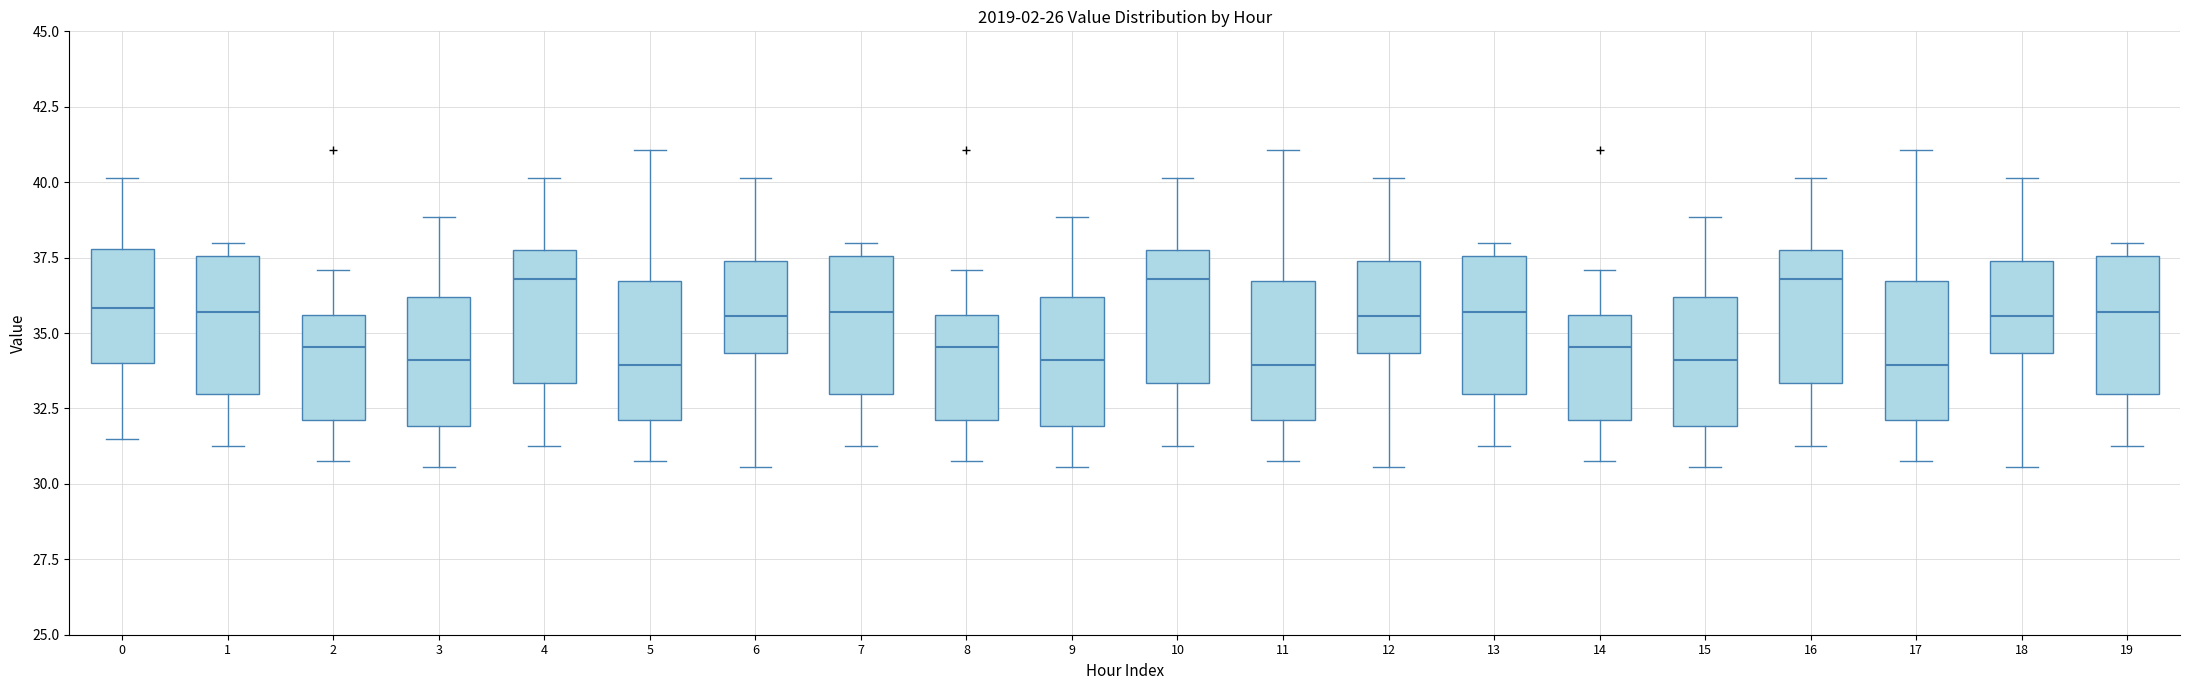

Reading left to right, transcribe this box plot: for each box, give where its median line is, the range the box spans, and where its two whiskers end, as read against the y-axis. The values are not printed on the chart, so give them approximately, as read against the axis.

0: median 36.0, box 34.0 to 38.0, whiskers 31.5 to 40.0
1: median 35.5, box 33.0 to 37.5, whiskers 31.5 to 38.0
2: median 34.5, box 32.0 to 35.5, whiskers 31.0 to 37.0
3: median 34.0, box 32.0 to 36.0, whiskers 30.5 to 39.0
4: median 37.0, box 33.5 to 37.5, whiskers 31.5 to 40.0
5: median 34.0, box 32.0 to 36.5, whiskers 31.0 to 41.0
6: median 35.5, box 34.5 to 37.5, whiskers 30.5 to 40.0
7: median 35.5, box 33.0 to 37.5, whiskers 31.5 to 38.0
8: median 34.5, box 32.0 to 35.5, whiskers 31.0 to 37.0
9: median 34.0, box 32.0 to 36.0, whiskers 30.5 to 39.0
10: median 37.0, box 33.5 to 37.5, whiskers 31.5 to 40.0
11: median 34.0, box 32.0 to 36.5, whiskers 31.0 to 41.0
12: median 35.5, box 34.5 to 37.5, whiskers 30.5 to 40.0
13: median 35.5, box 33.0 to 37.5, whiskers 31.5 to 38.0
14: median 34.5, box 32.0 to 35.5, whiskers 31.0 to 37.0
15: median 34.0, box 32.0 to 36.0, whiskers 30.5 to 39.0
16: median 37.0, box 33.5 to 37.5, whiskers 31.5 to 40.0
17: median 34.0, box 32.0 to 36.5, whiskers 31.0 to 41.0
18: median 35.5, box 34.5 to 37.5, whiskers 30.5 to 40.0
19: median 35.5, box 33.0 to 37.5, whiskers 31.5 to 38.0